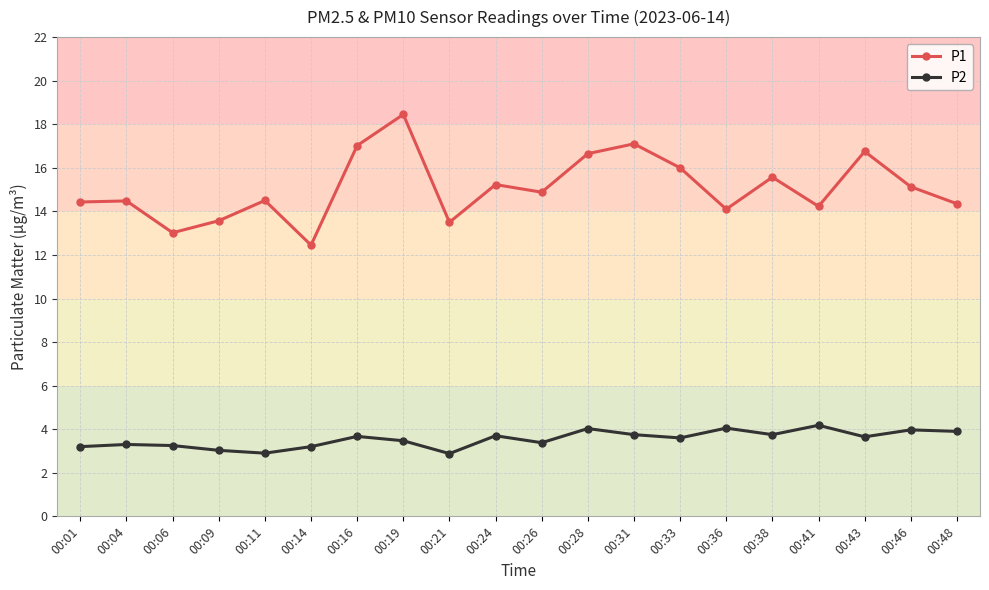

Which series has the largest range (max minus min)?

P1